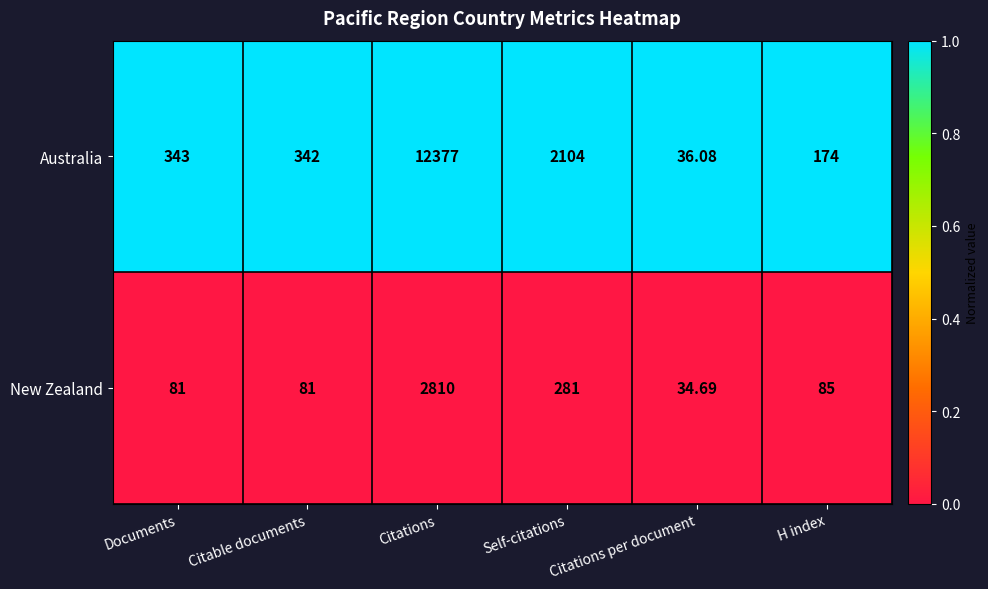

Rank the series by their maximum value, from highest to lowest.

Australia, New Zealand